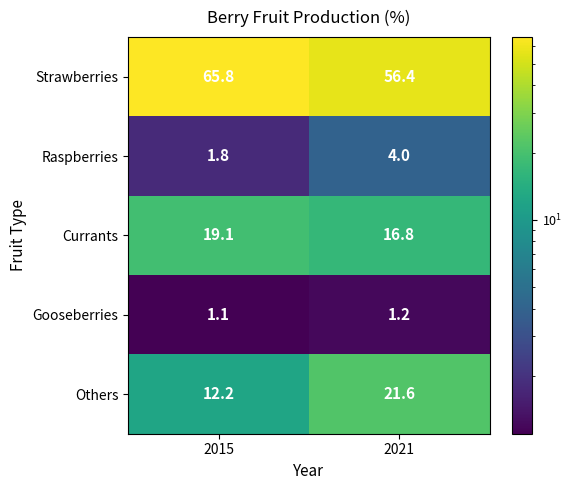

Reading left to right, what are all the values shown in this chart?

Strawberries: 2015=65.8	2021=56.4
Raspberries: 2015=1.8	2021=4.0
Currants: 2015=19.1	2021=16.8
Gooseberries: 2015=1.1	2021=1.2
Others: 2015=12.2	2021=21.6